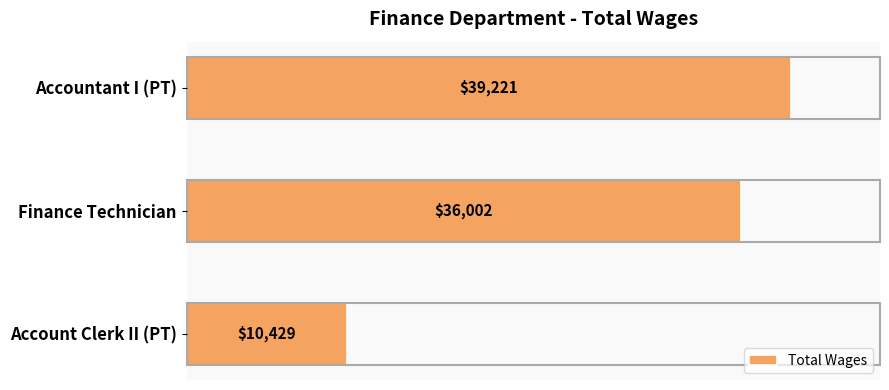

What is the difference between the values at Accountant I (PT) and Account Clerk II (PT)?

28792